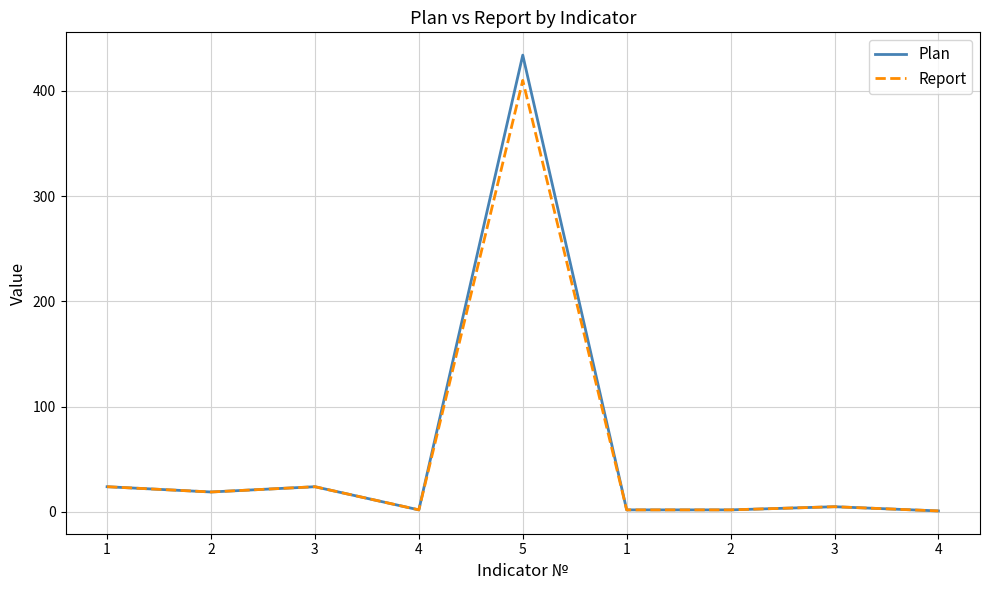

Read the Plan value at 3, to the nearest 10.

20